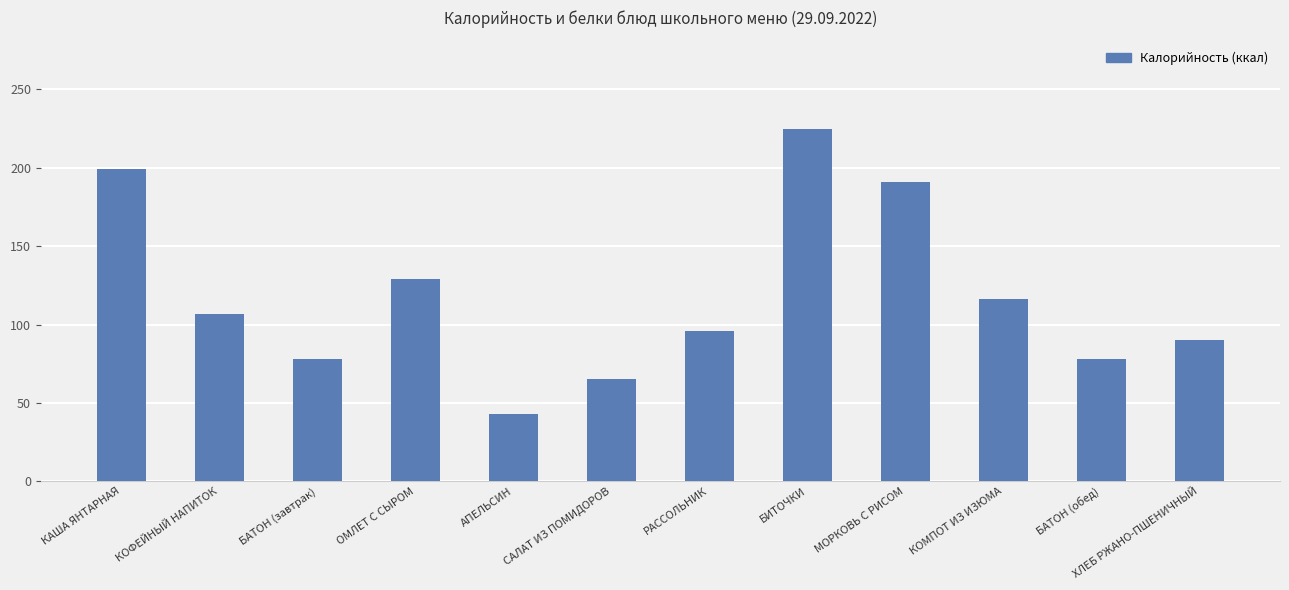

The chart shows a value of 78 at БАТОН (завтрак). True or false?

True